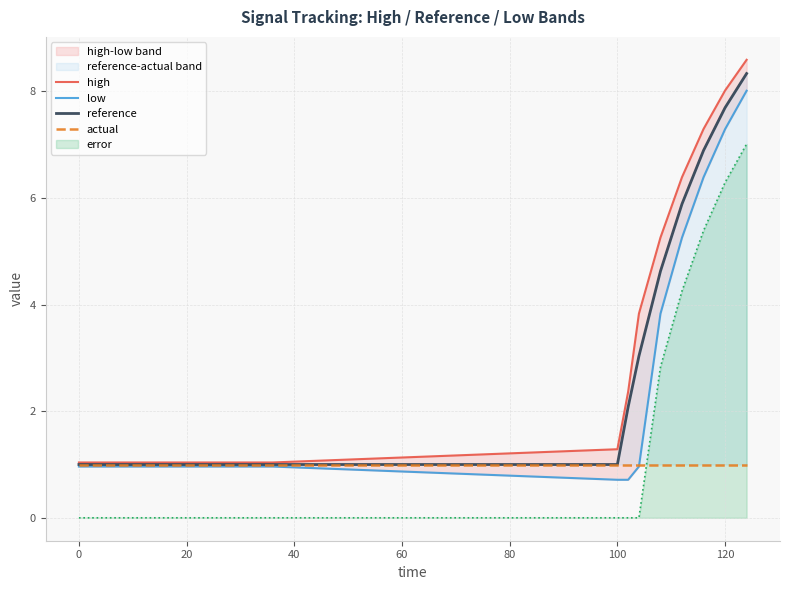

What is the difference between the maximum and minimum values in the low series?

7.3